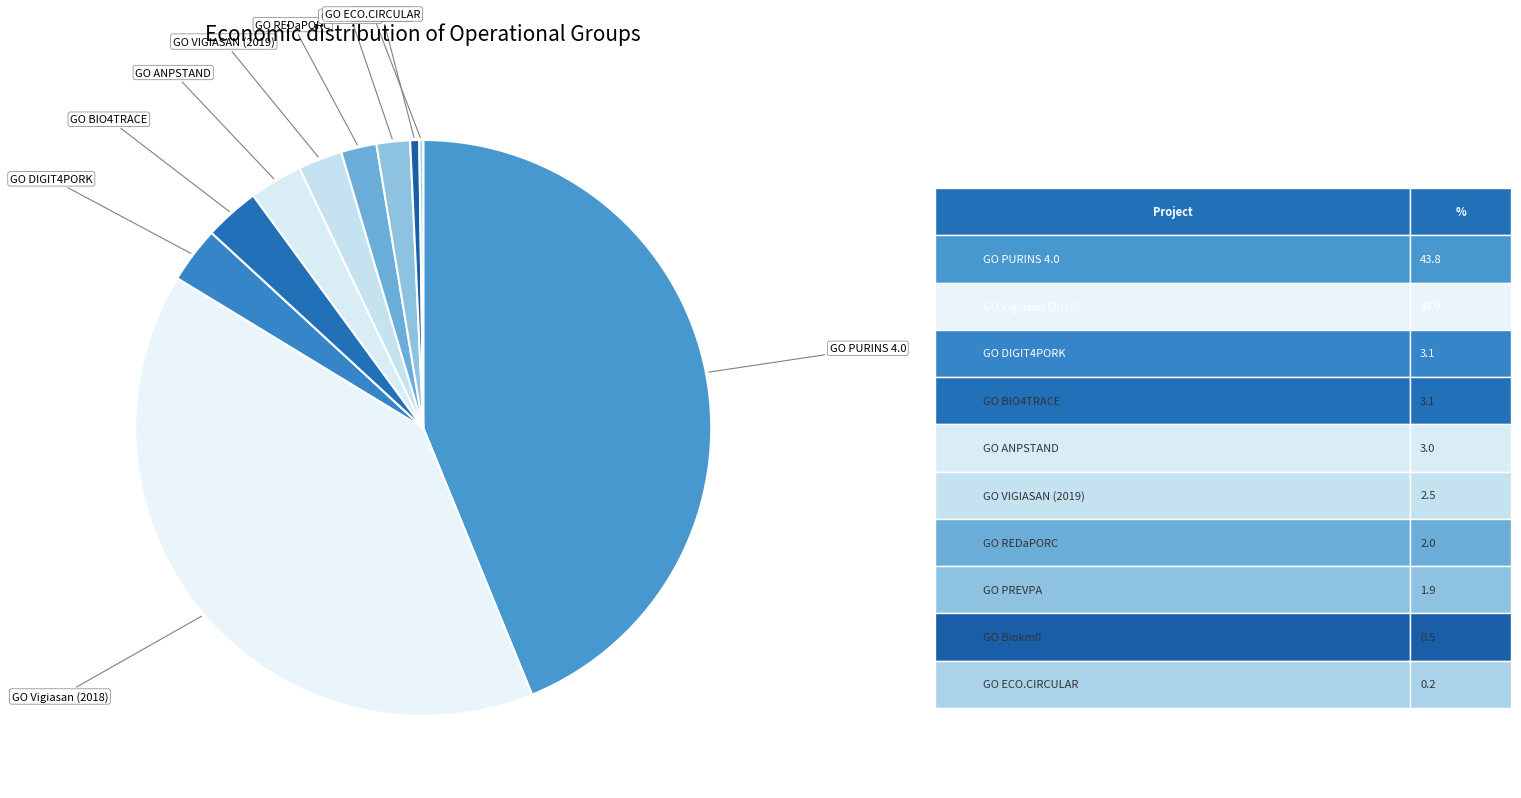

Is it true that GO PREVPA is 2% of the pie?

True